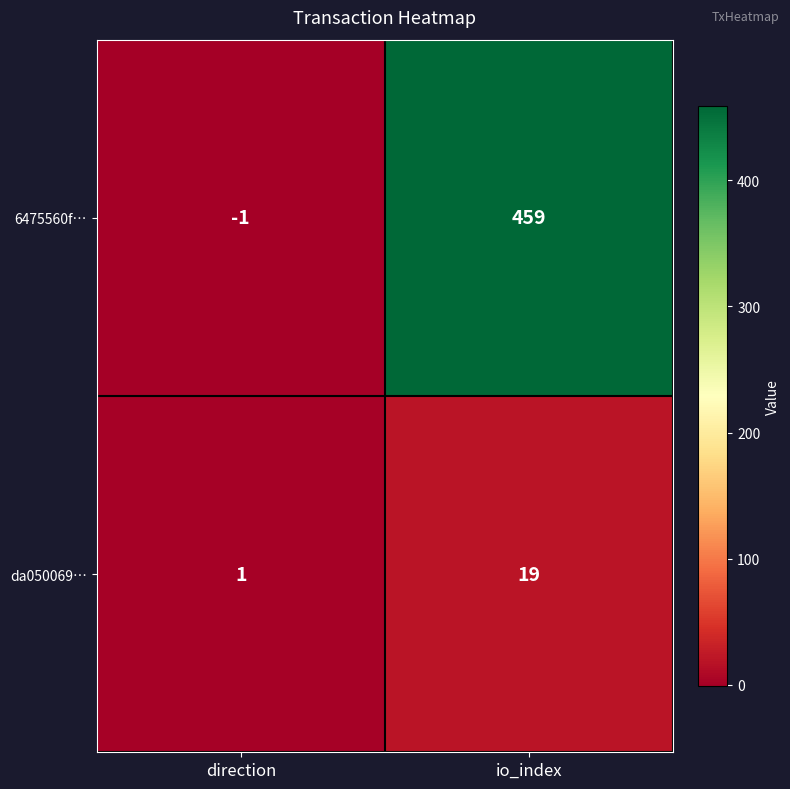

Which series has the largest total across all categories?

6475560f…